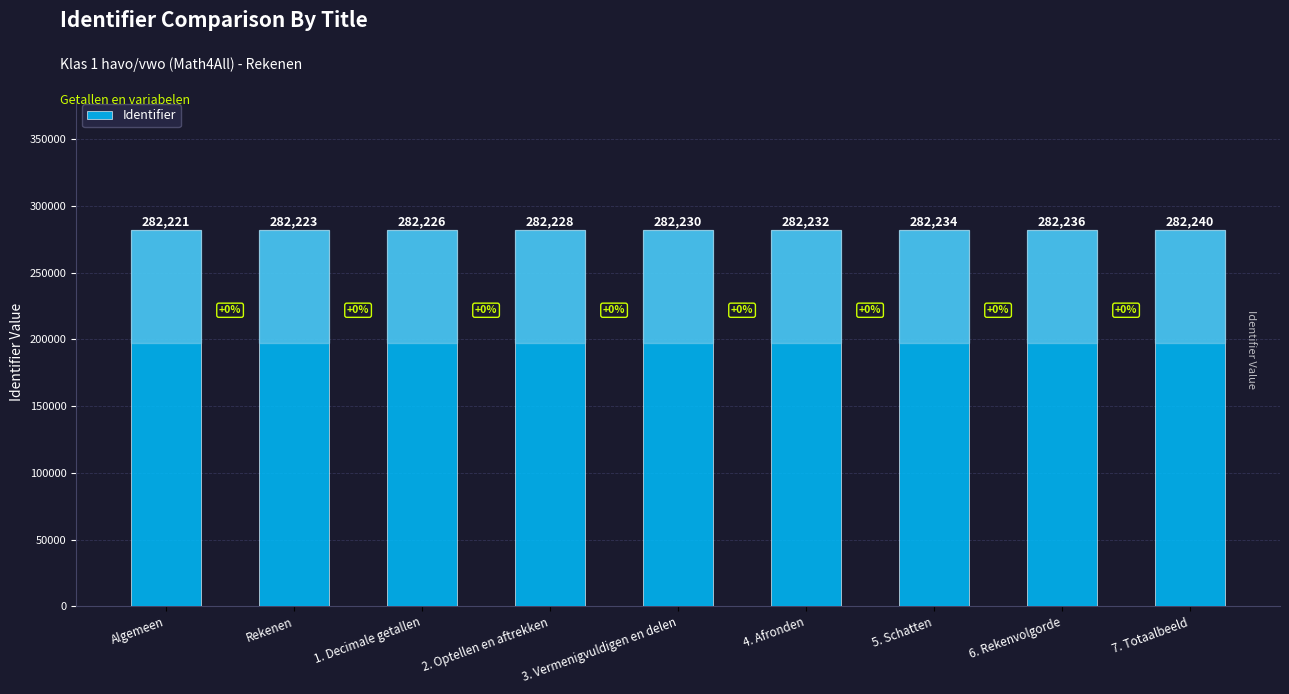

True or false: the data shows 282226 at 1. Decimale getallen.

True